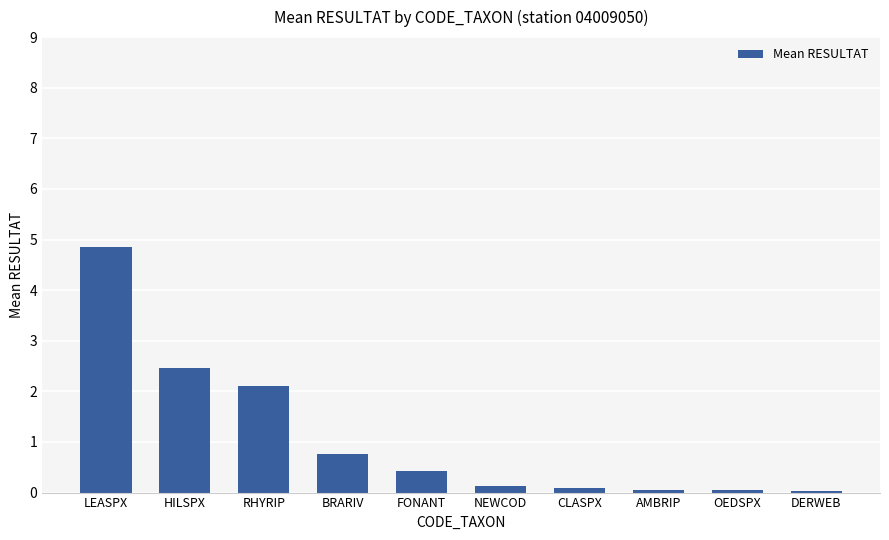

What is the difference between the maximum and second lowest values?

4.8